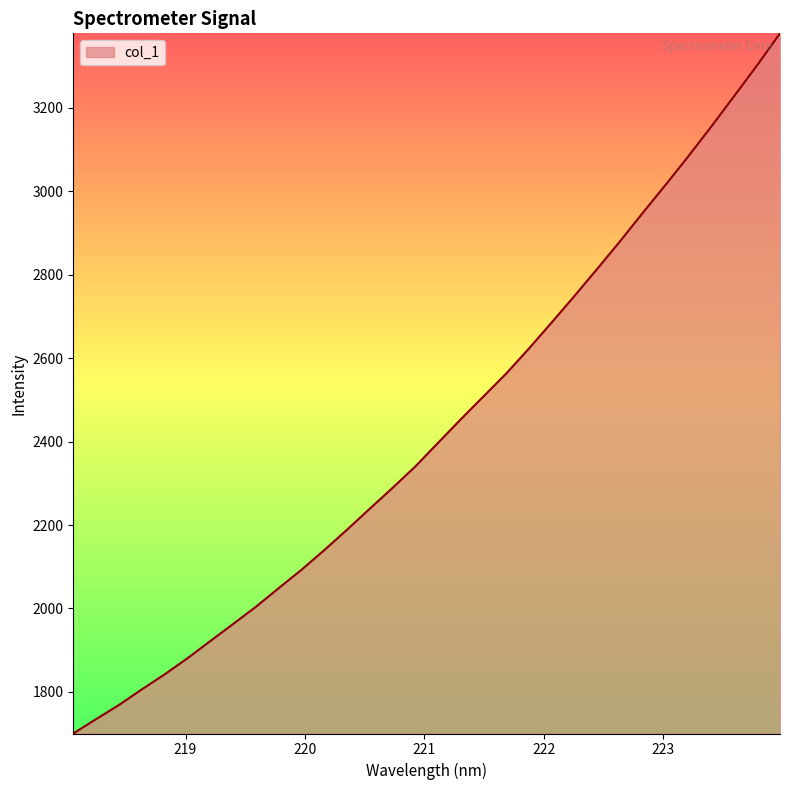

What is the maximum value shown in the chart?

3378.5